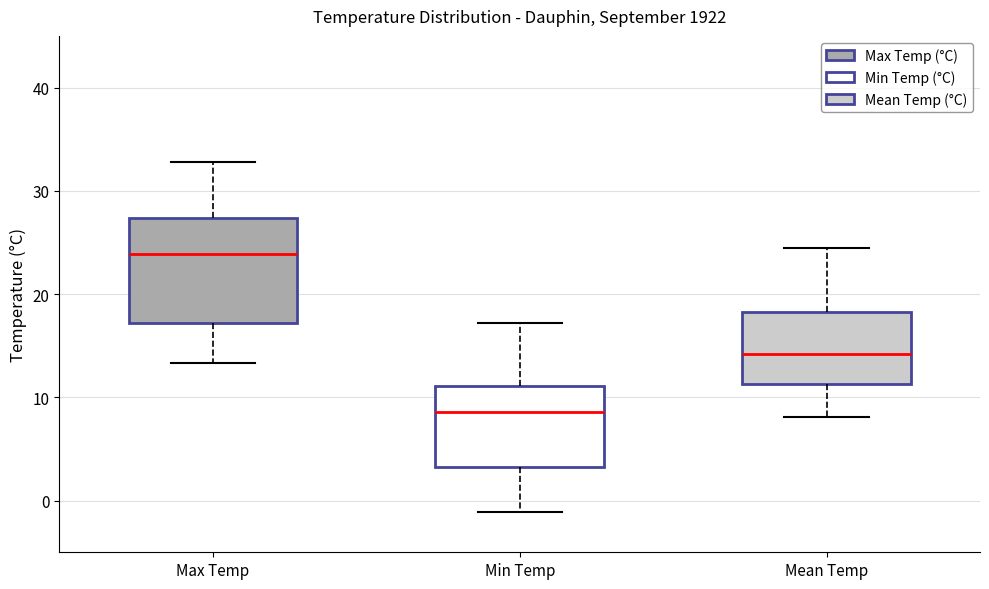

Comparing the boxes themselves (not the whiskers), which one is the tallest?

Max Temp